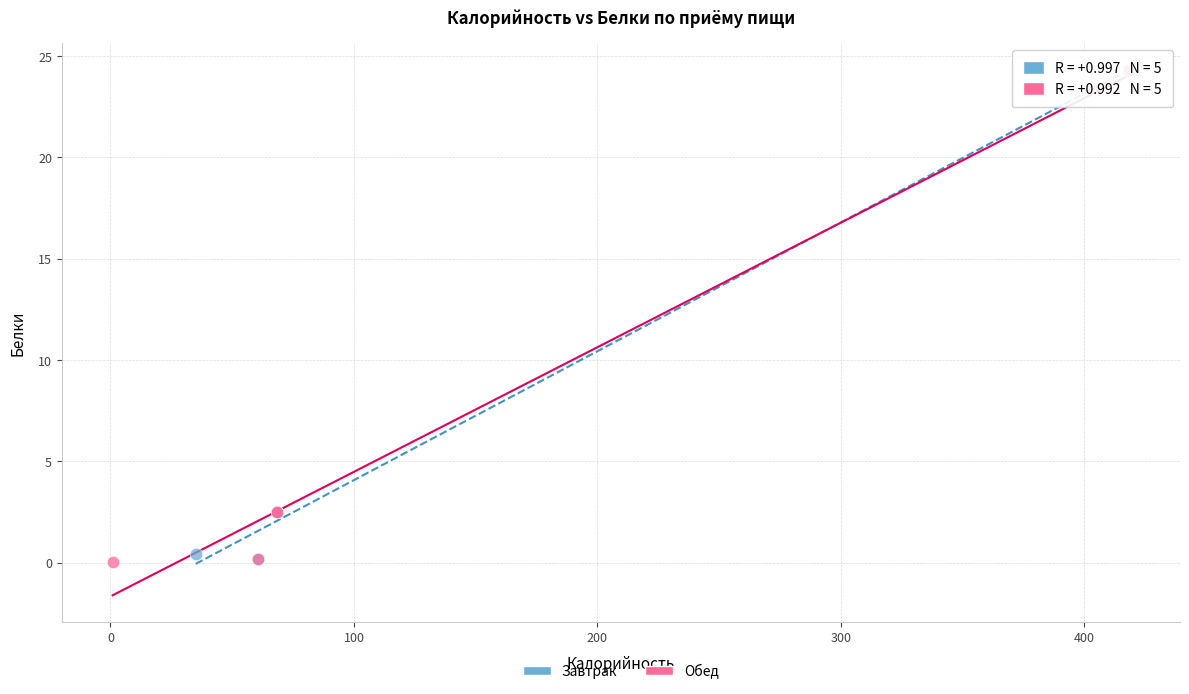

What are all the series names shown in the legend?

Завтрак, Обед